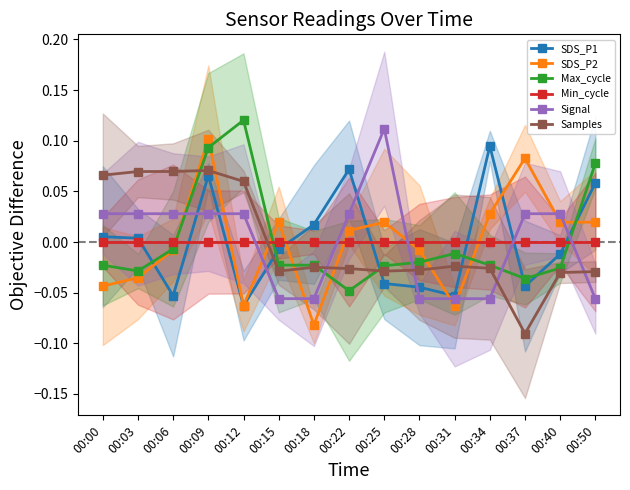

Is the value of Max_cycle at 00:31 greater than the value of Min_cycle at 00:28?

No